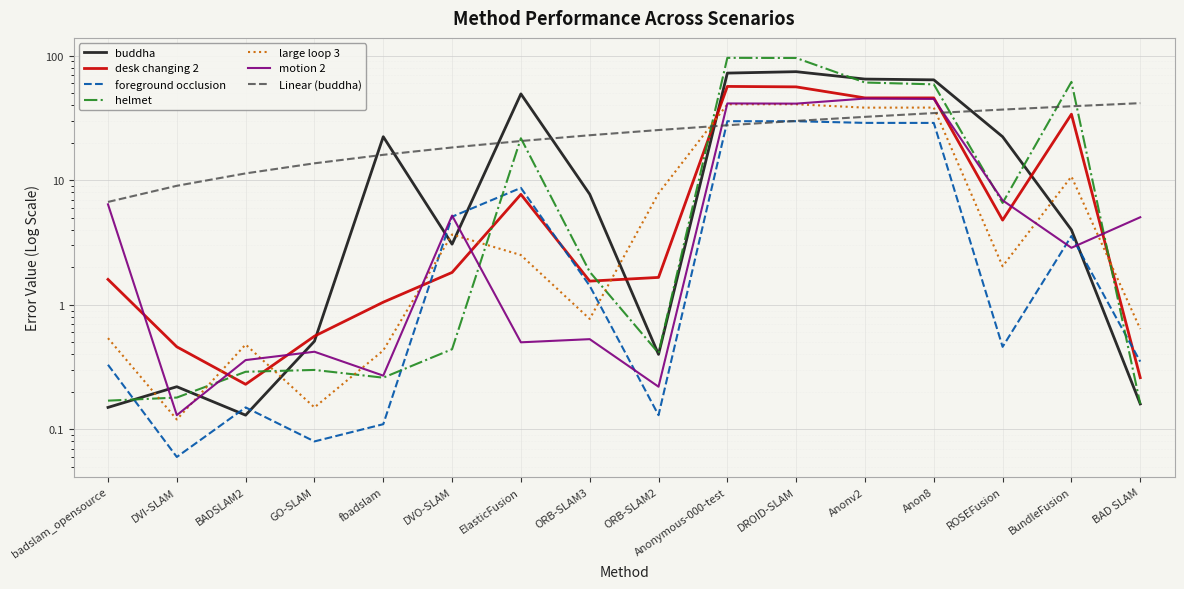

How many interior local peaks does the helmet series have?

4